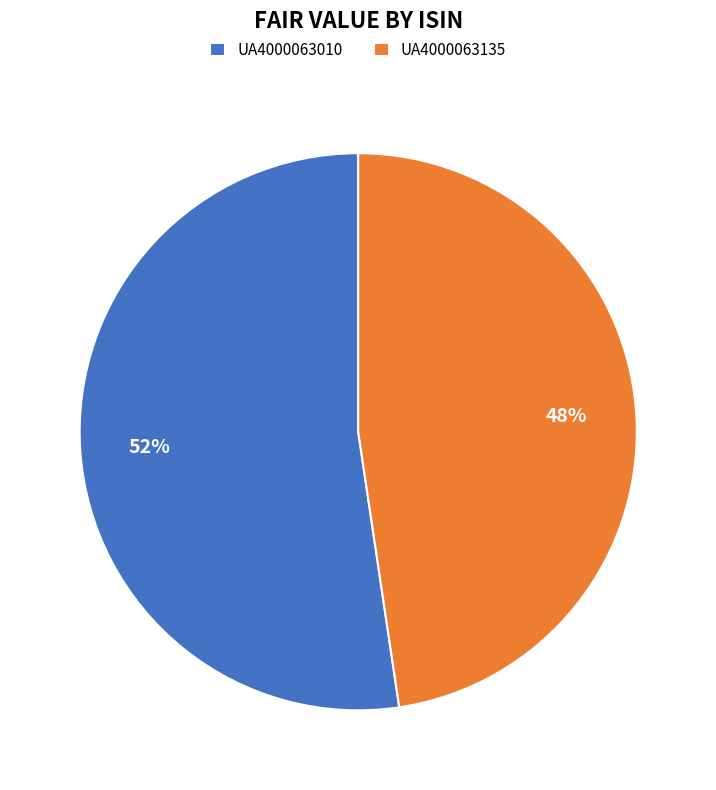

Is it true that UA4000063135 is 53% of the pie?

False